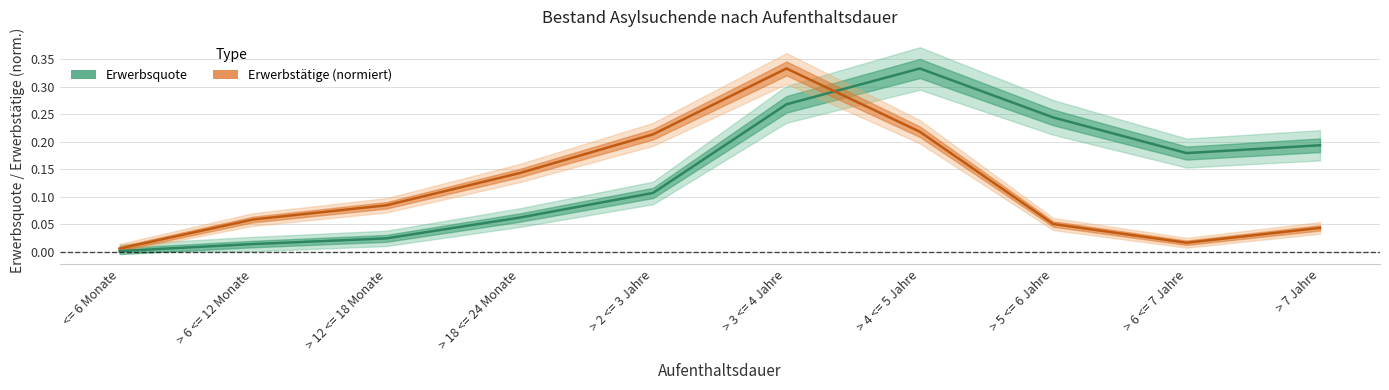

What is the value of the Erwerbsquote point at the 10th from the left?

0.2